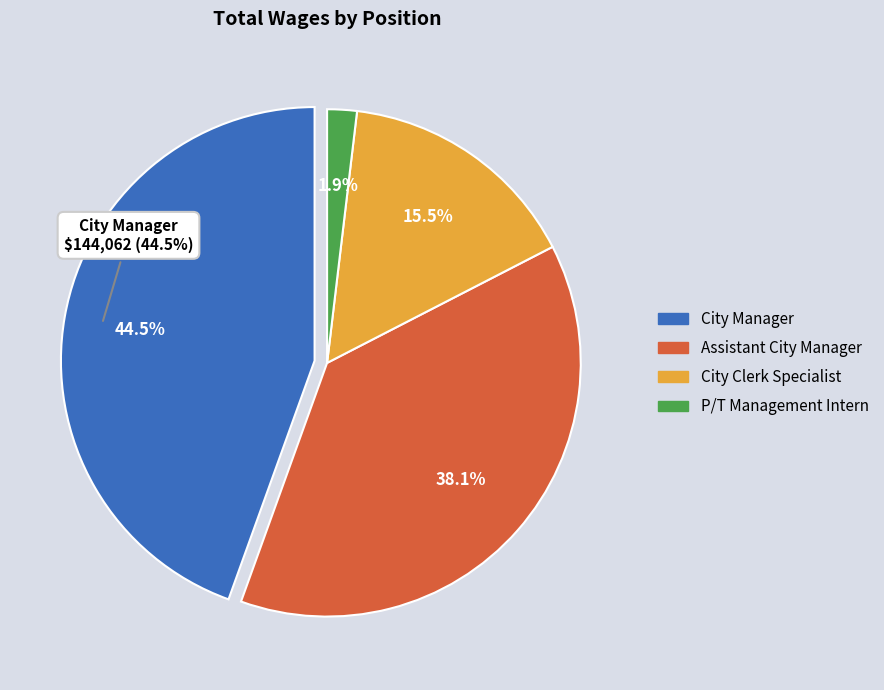

How many segments does this pie chart have?

4